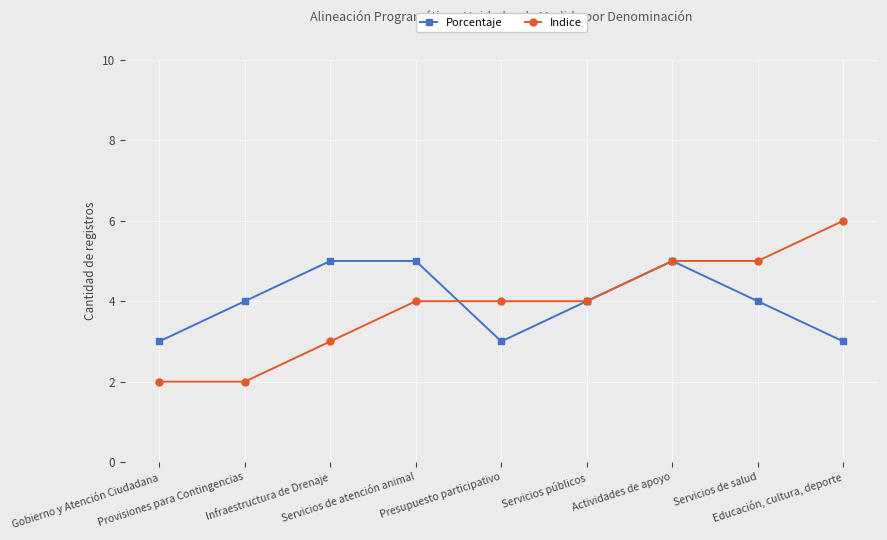

How many categories are shown in the chart?

9